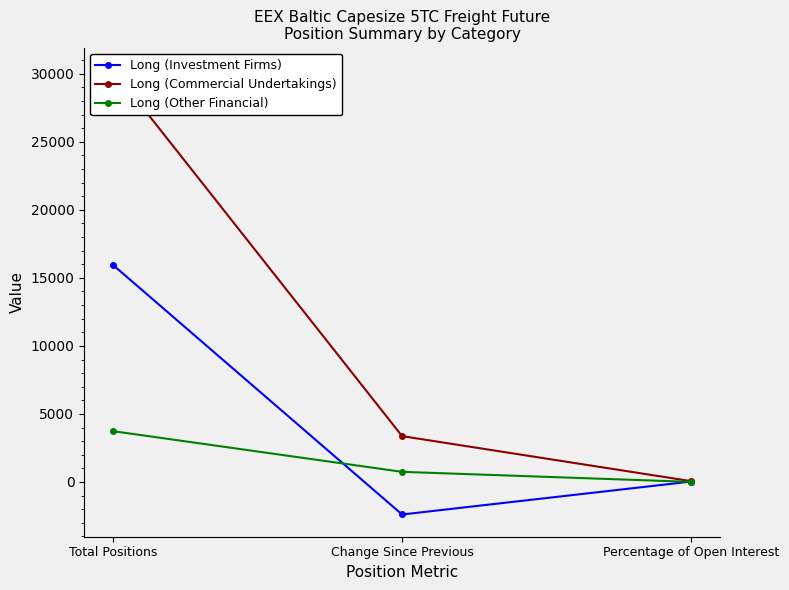

At which label does Long (Investment Firms) reach its peak?

Total Positions